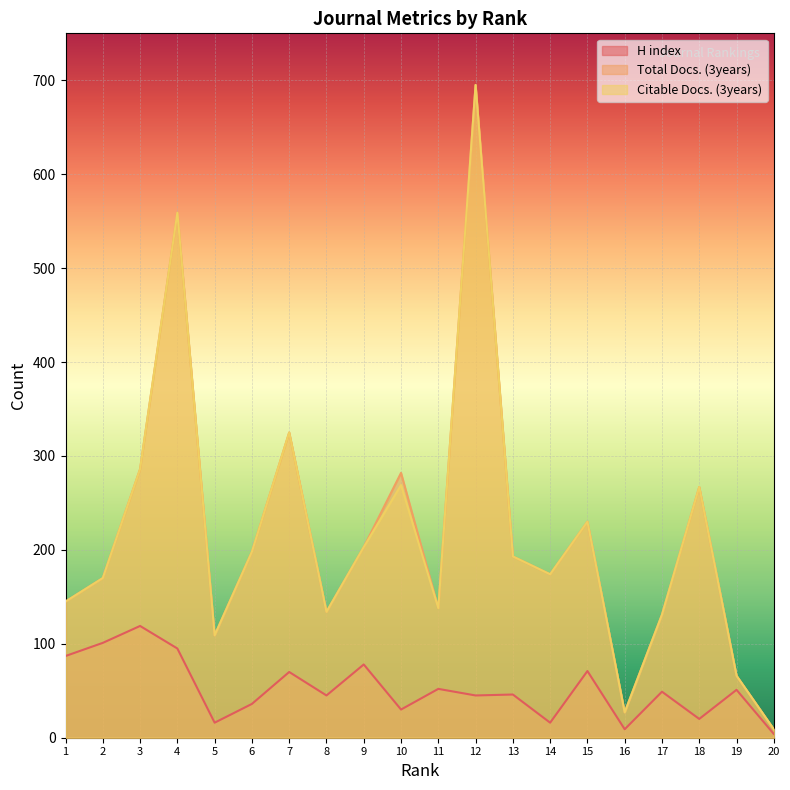

True or false: Citable Docs. (3years) has more than 0 interior local peaks.

True